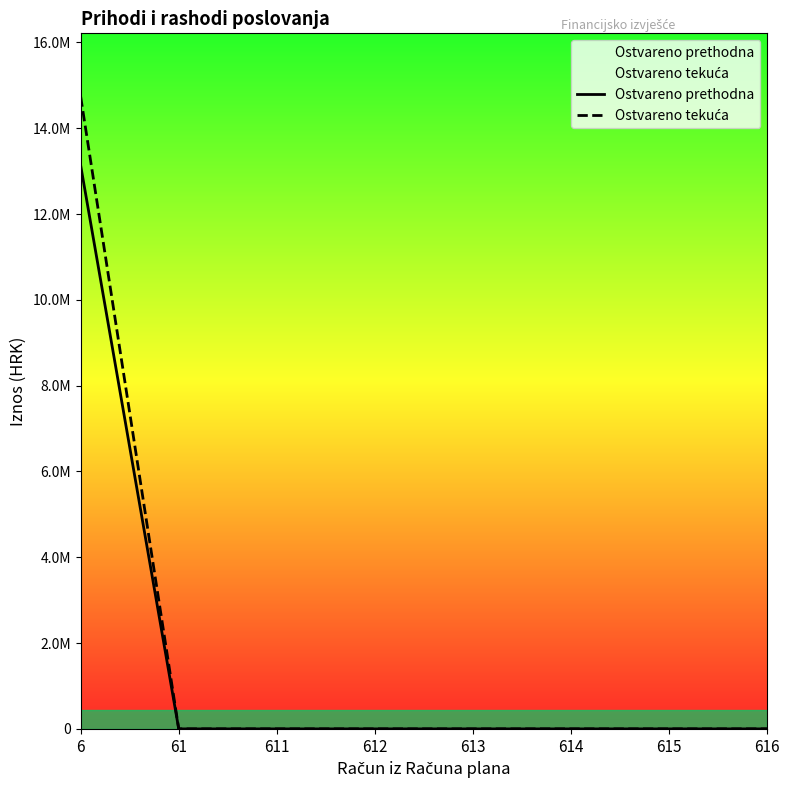

Reading left to right, transcribe all the data shown in this chart.

Ostvareno prethodna: 13133410.0	0.0	0.0	0.0	0.0	0.0	0.0	0.0
Ostvareno tekuća: 14737256.2	0.0	0.0	0.0	0.0	0.0	0.0	0.0